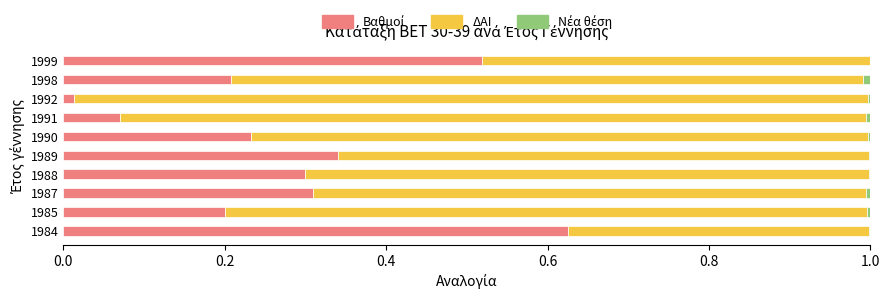

List the series in order of their overall mean, highest first.

ΔΑΙ, Βαθμοί, Νέα θέση